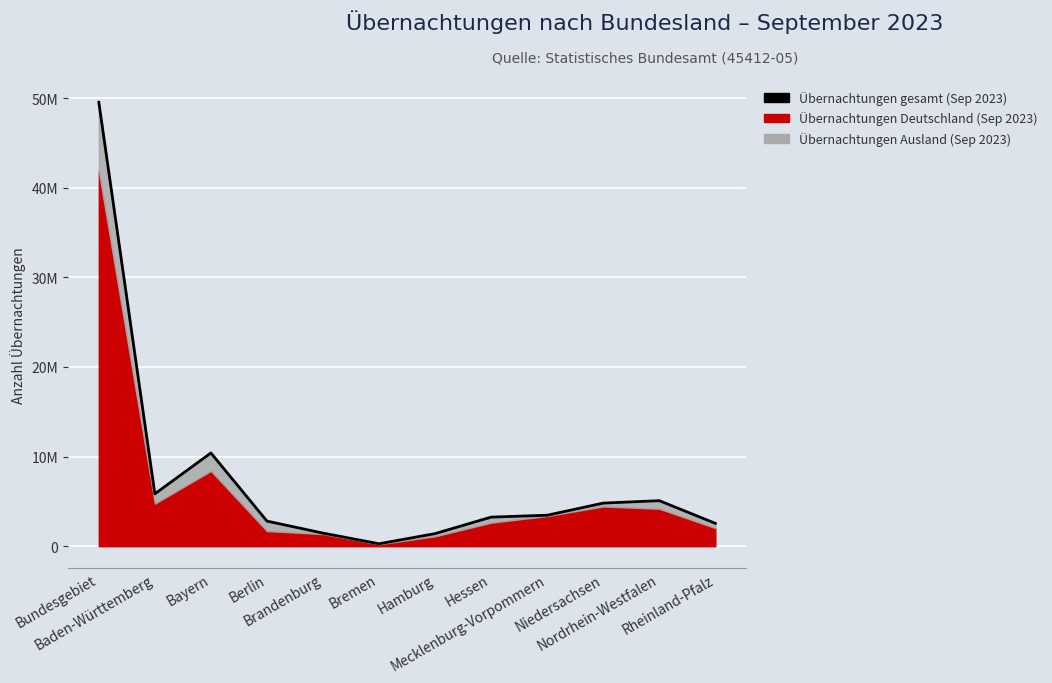

List the labels in order of value, smallest first.

Bremen, Hamburg, Brandenburg, Rheinland-Pfalz, Berlin, Hessen, Mecklenburg-Vorpommern, Niedersachsen, Nordrhein-Westfalen, Baden-Württemberg, Bayern, Bundesgebiet